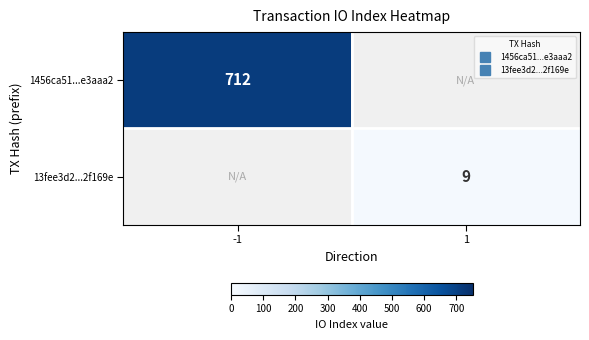

What is the highest value of the 1456ca51...e3aaa2 series?

712.0